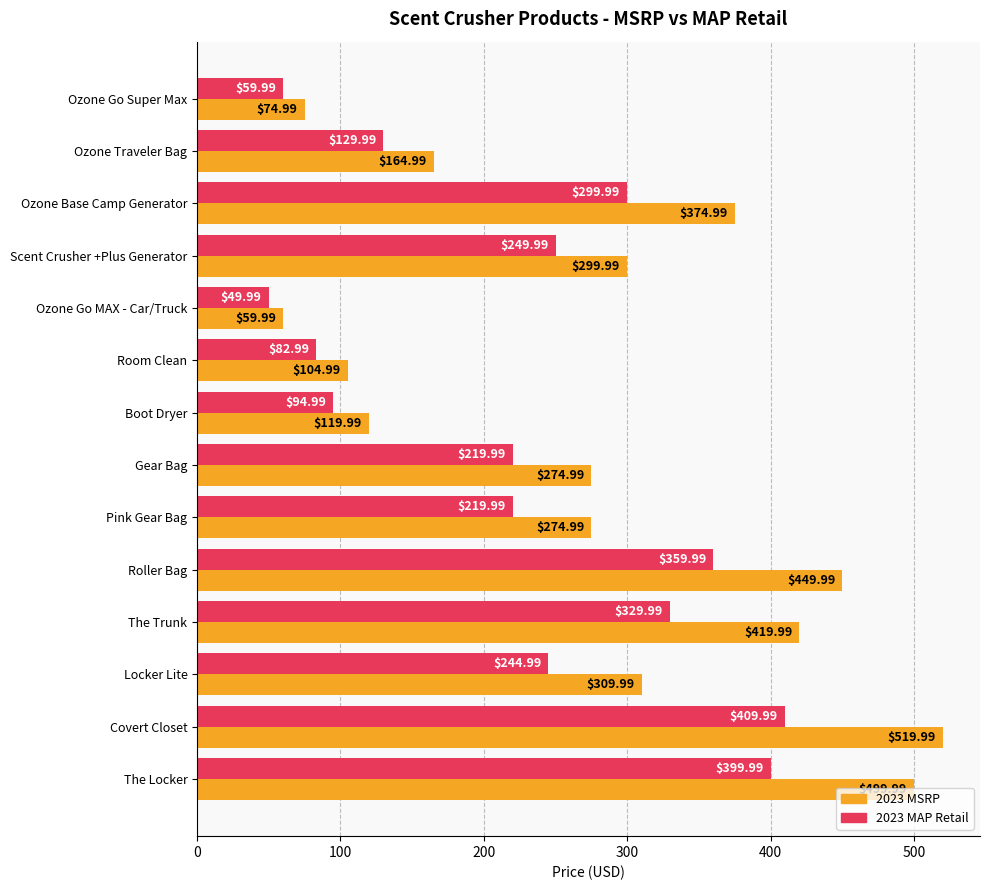

What is the sum of the 2023 MSRP values at Ozone Go Super Max and The Trunk?

495.0